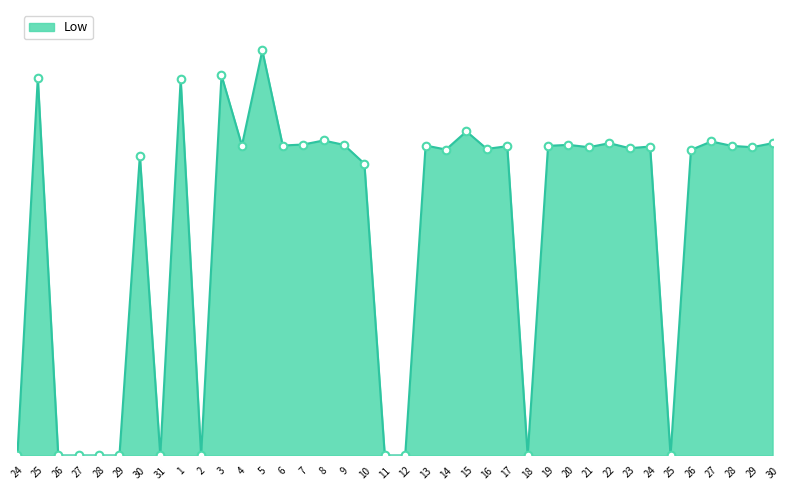

What is the change in value from 10 to 23?

+0.5